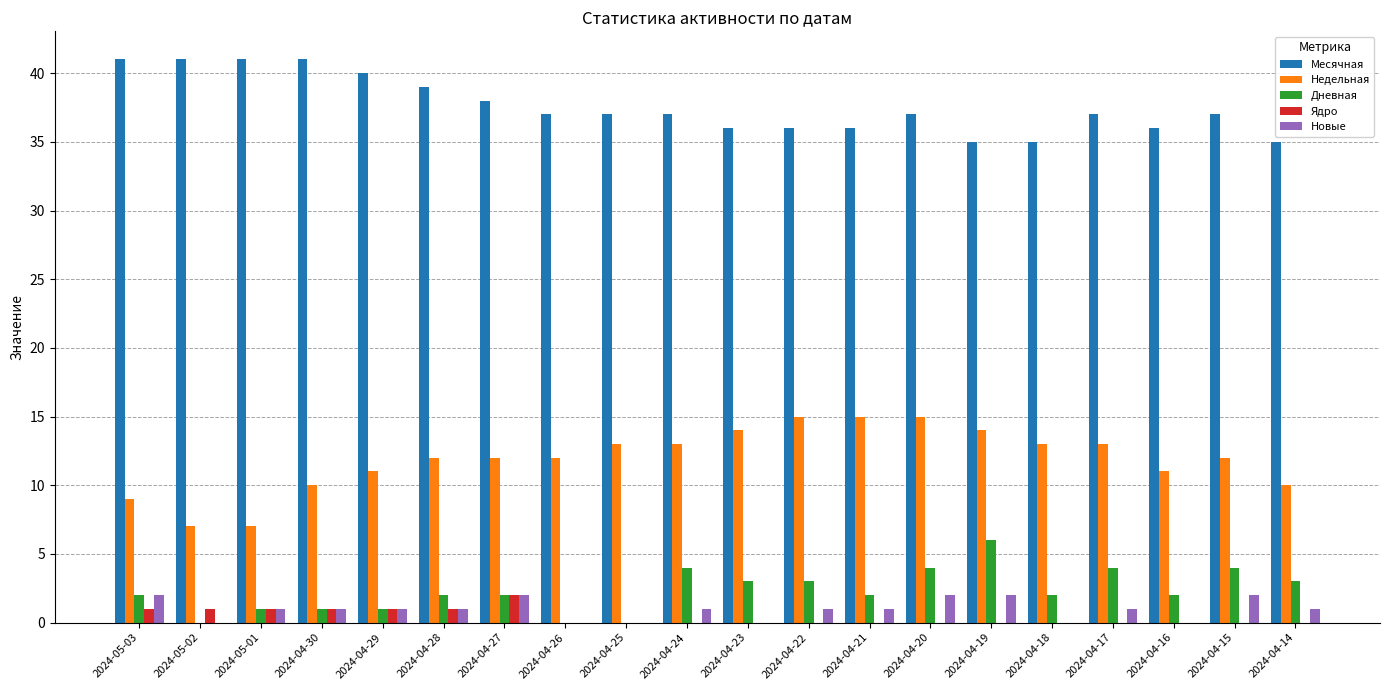

Which series changed the most between 2024-04-22 and 2024-04-14?

Недельная